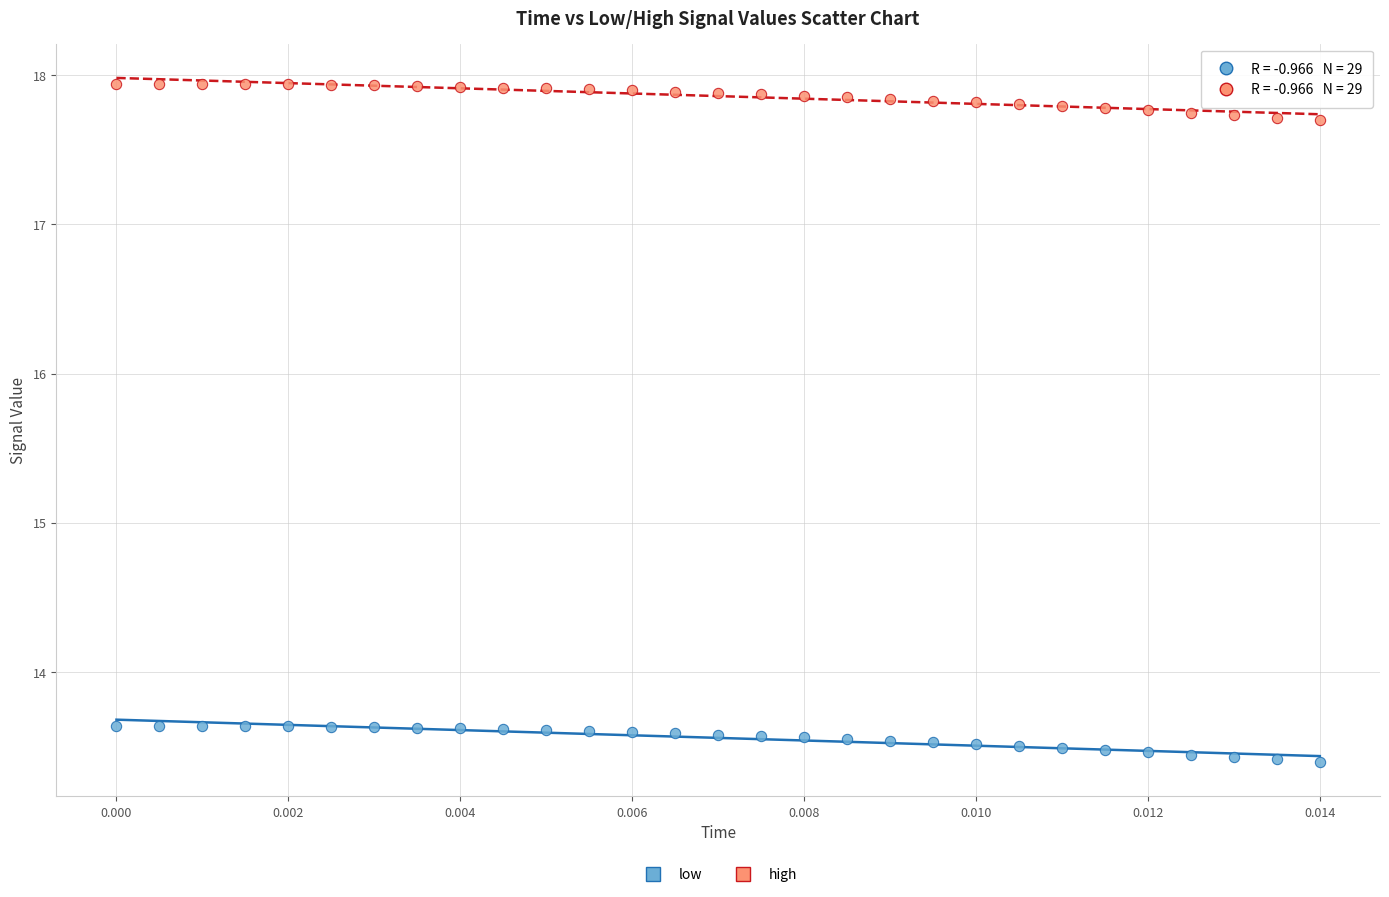

Which series has the widest spread of Y values?

low